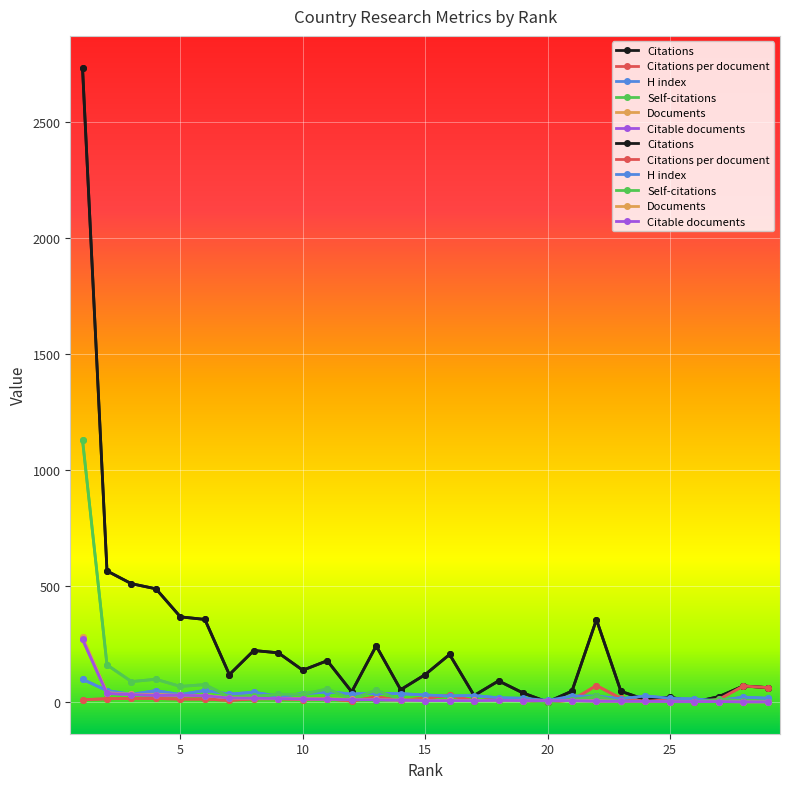

Which series changed the most between 30 and 24?

Citations